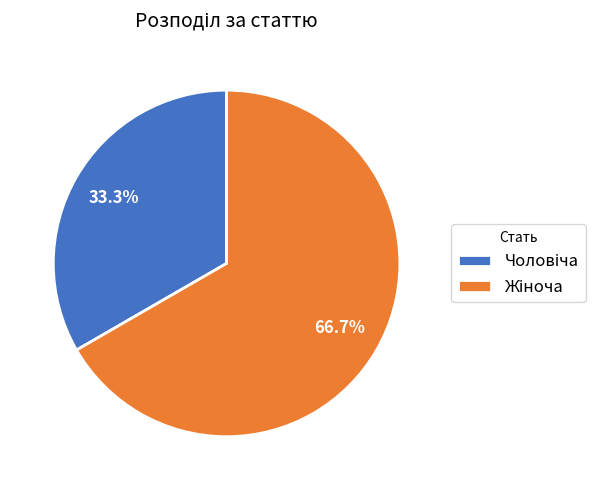

Is there a majority slice in this chart?

Yes